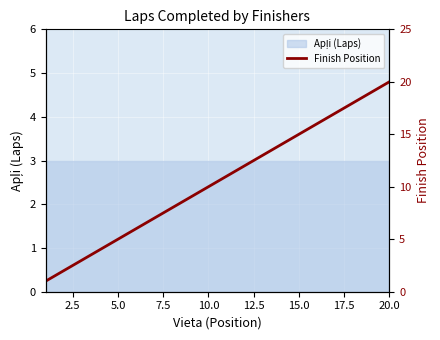

What is the difference between the maximum and second lowest values?

18